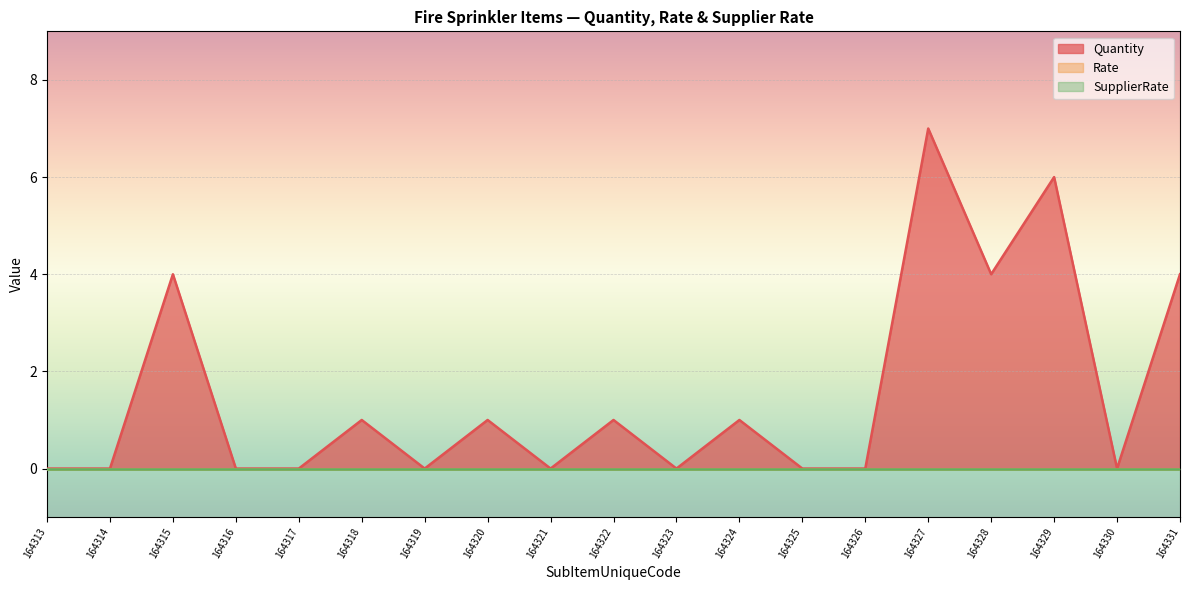

Between 164322 and 164327, which series saw the biggest shift?

Quantity